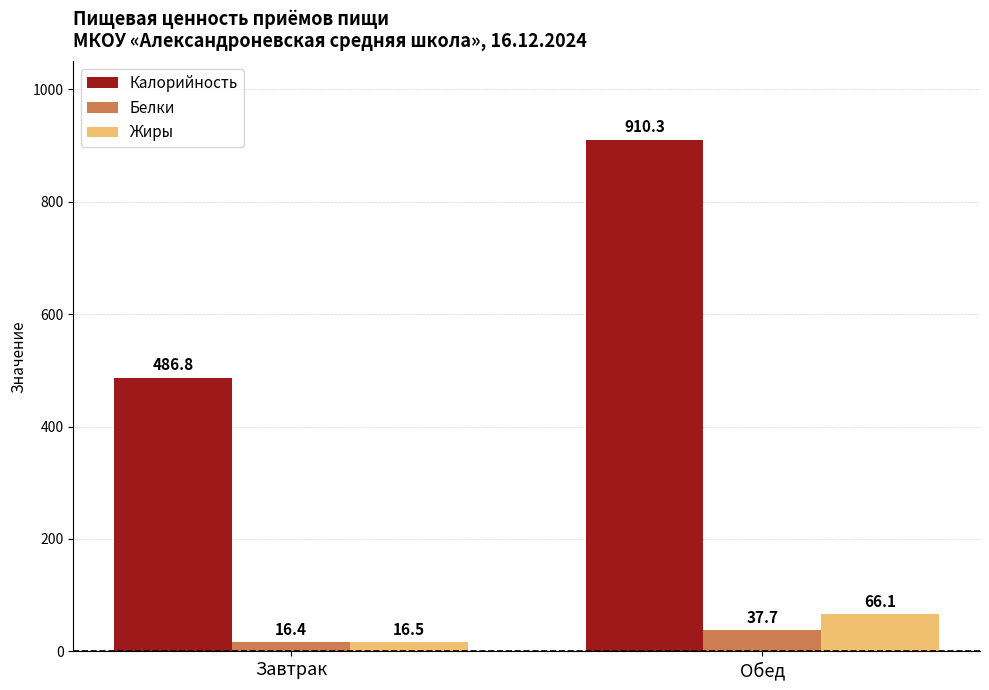

Reading right to left, extract all data points from this chart.

Калорийность: 910.3	486.8
Белки: 37.7	16.4
Жиры: 66.1	16.5